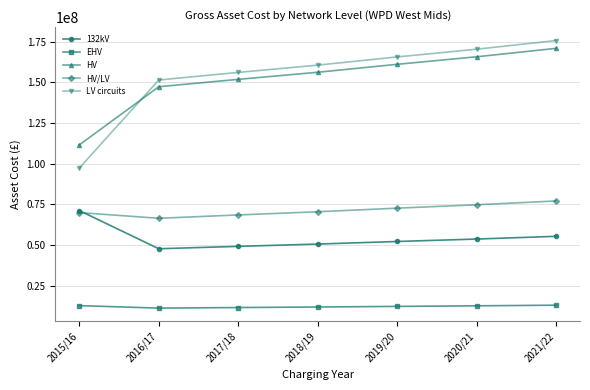

Where do LV circuits and HV first cross each other?

2015/16 and 2016/17